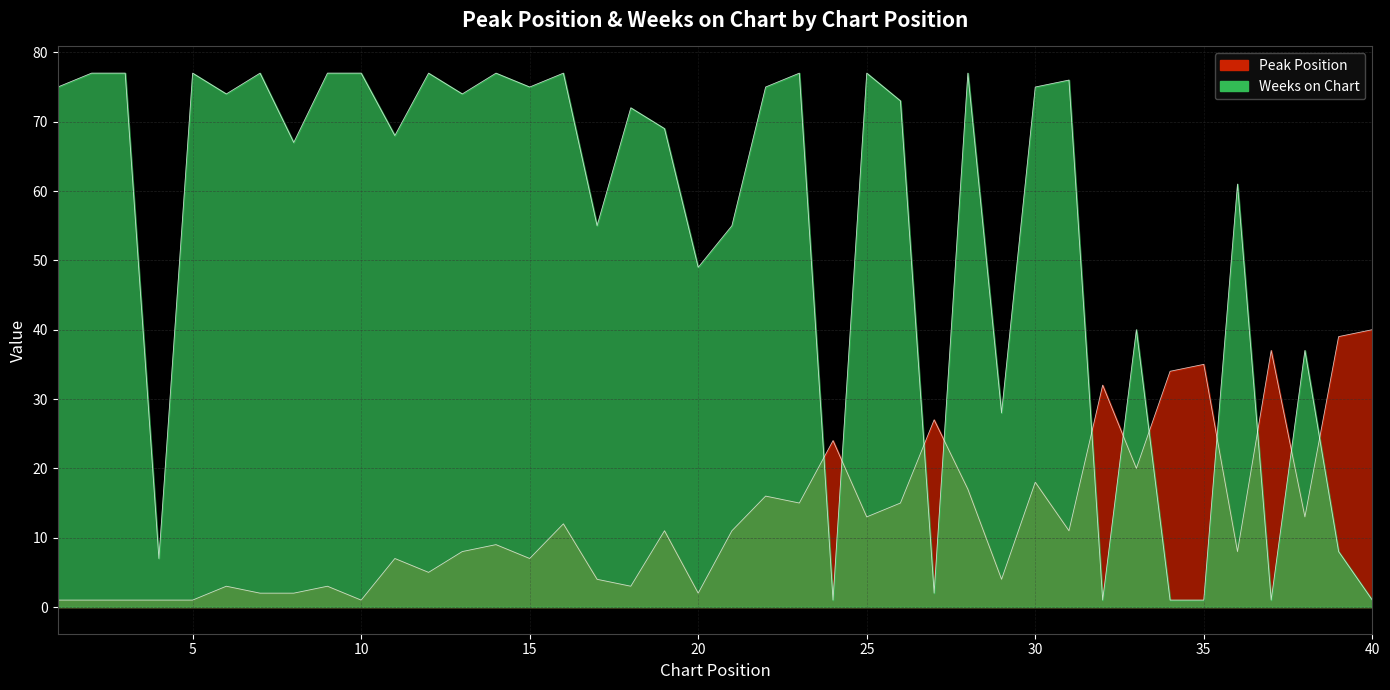

Rank the series by their average value, from lowest to highest.

Peak Position, Weeks on Chart